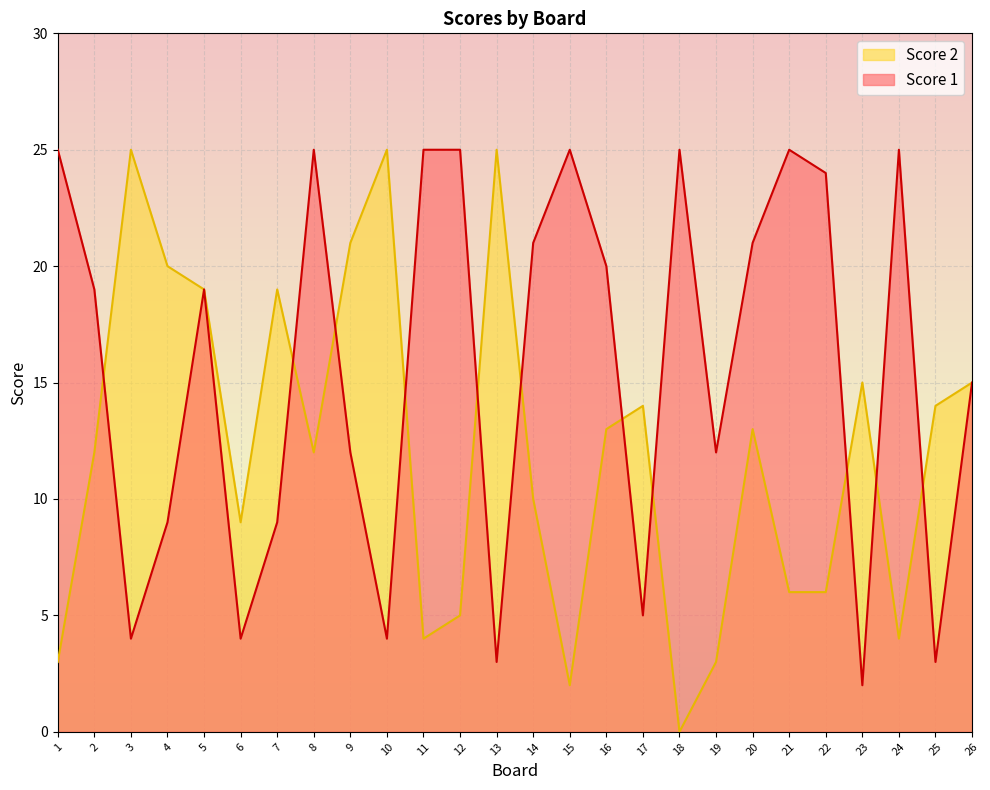

What is the difference between the Score 1 values at 8 and 6?

21